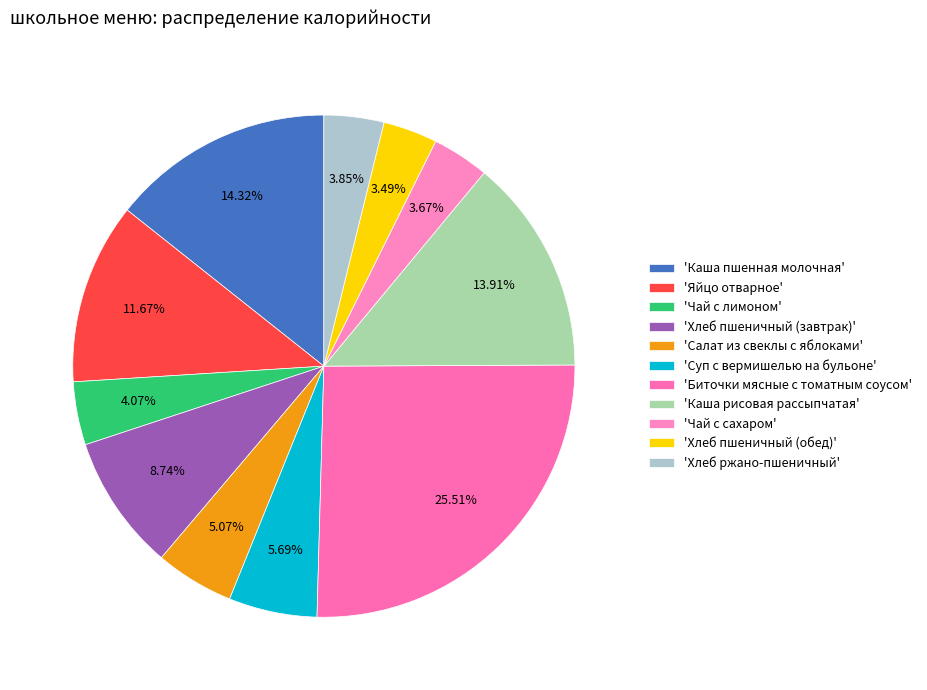

How many segments does this pie chart have?

11